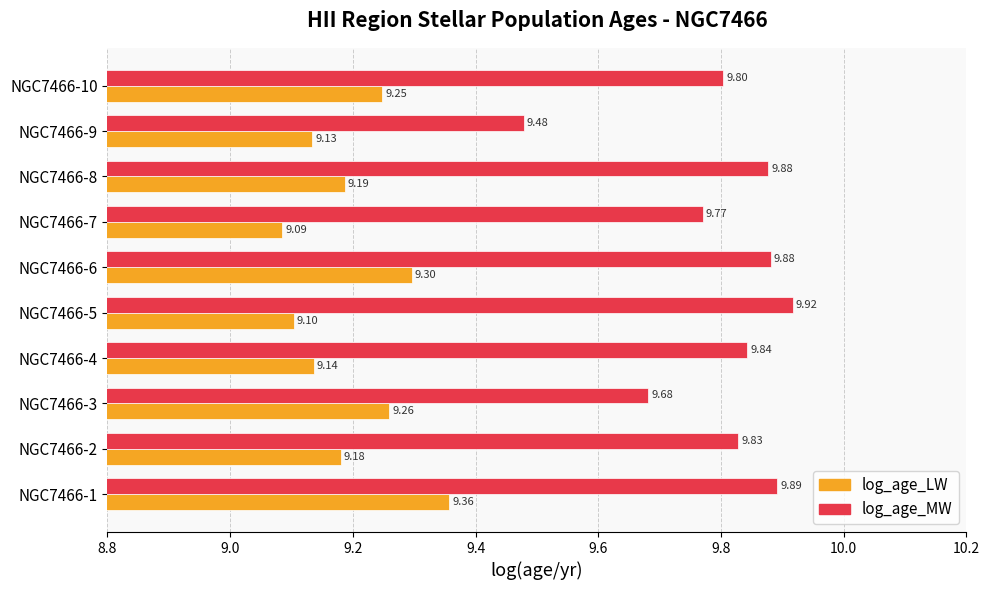

What is the difference between the maximum and minimum values in the log_age_MW series?

0.4